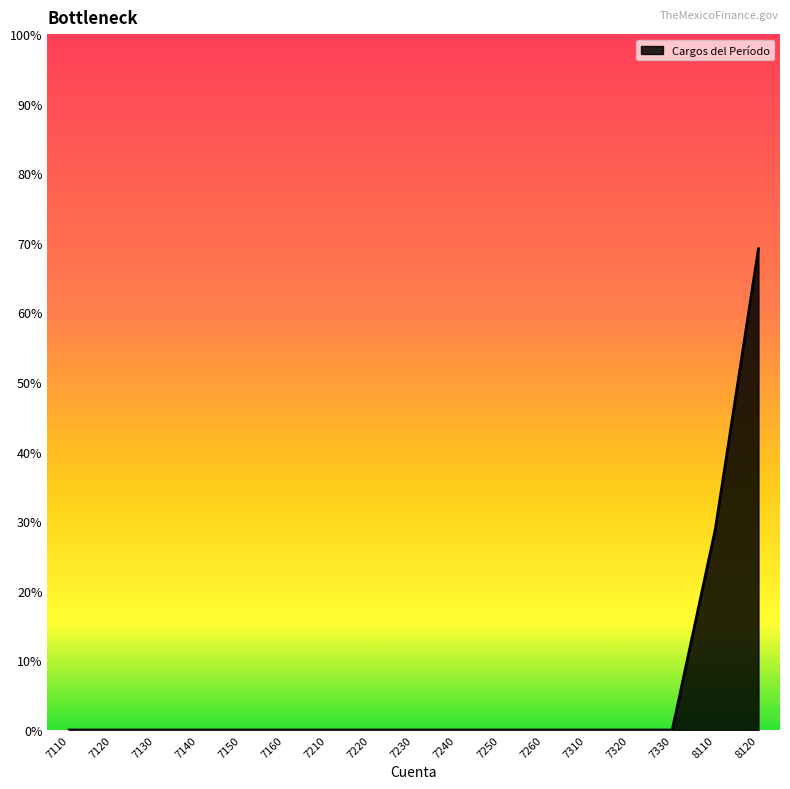

Is this an area chart (filled region under the line)?

Yes